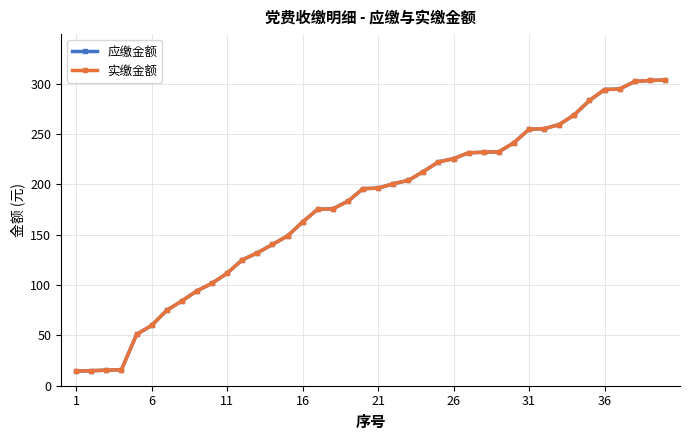

What is the sum of all 实缴金额 values?

7099.7